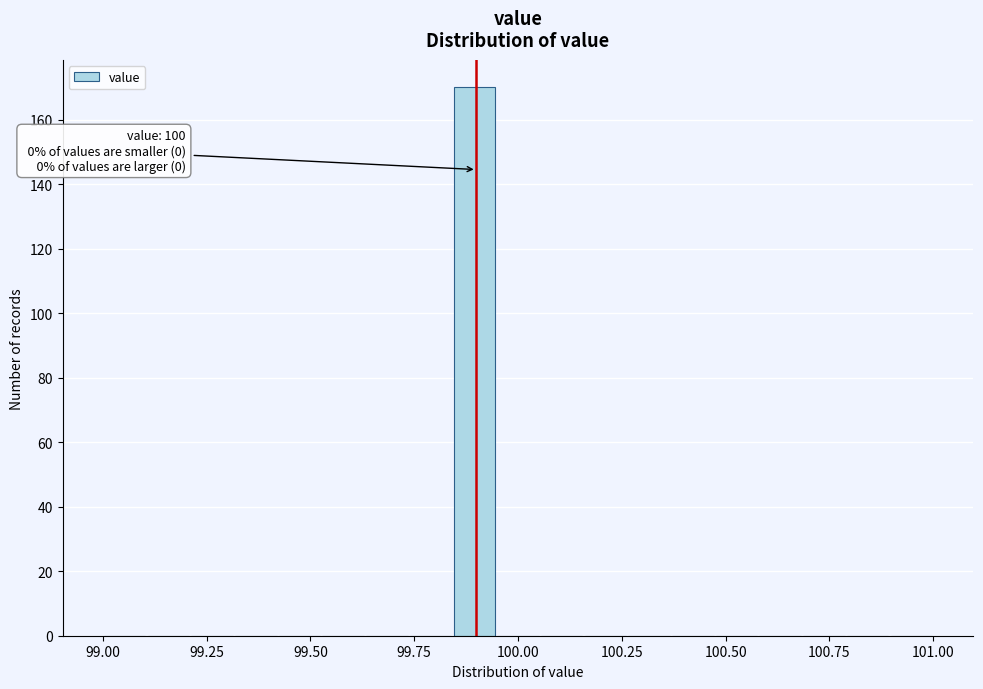

Around what value on the x-axis is the tallest bar? Give the approximate position of its centre, as read against the axis.

99.90